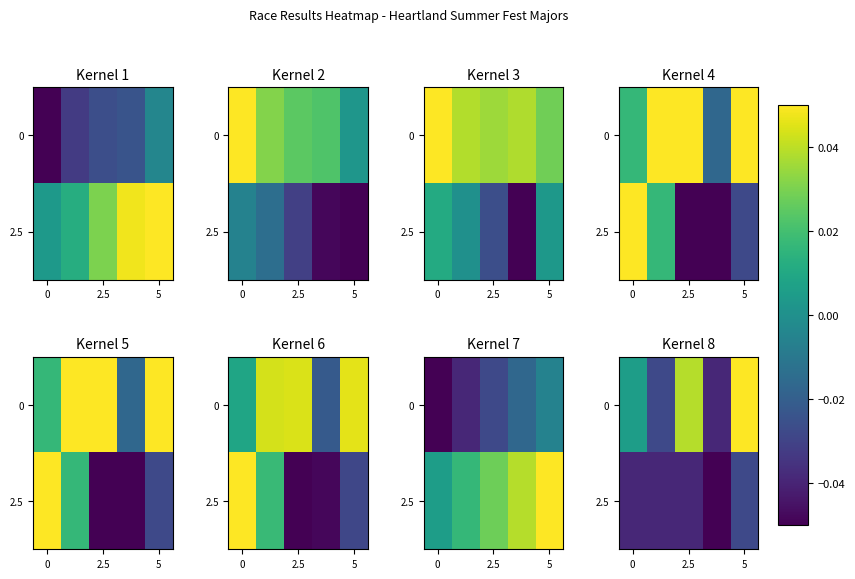

Rank the series by their average value, from lowest to highest.

2.5, 0